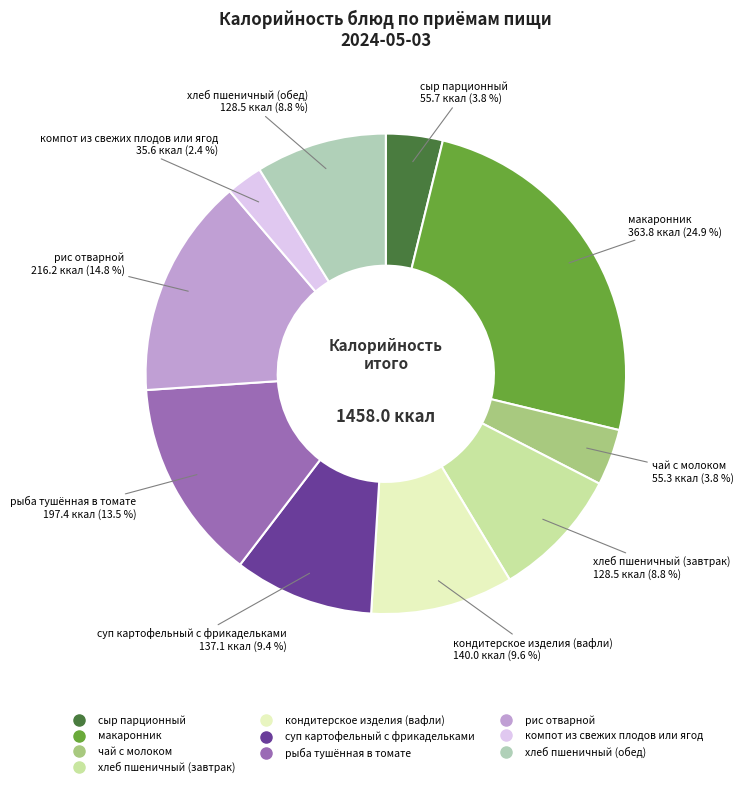

To the nearest percent, what is the difference between the рыба тушённая в томате and макаронник slice percentages?

11%